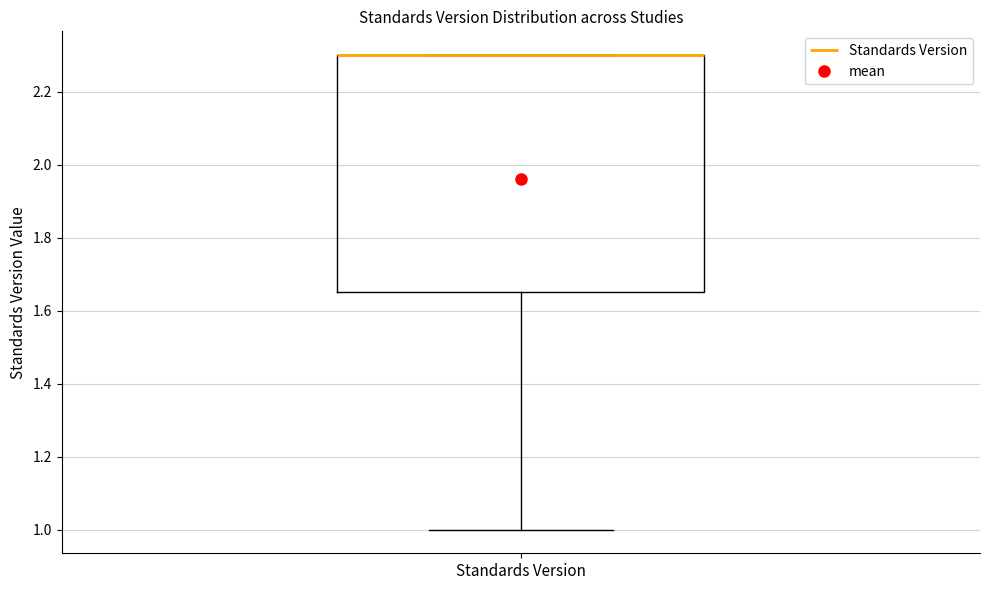

Read this box plot against the y-axis: the position of the median line, the range covered by the box, and the ends of both whiskers. The values are not printed on the chart, so give them approximately, as read against the axis.

median 2.30 (drawn on the box's upper edge), box 1.66 to 2.30, whiskers 1.00 to 2.30